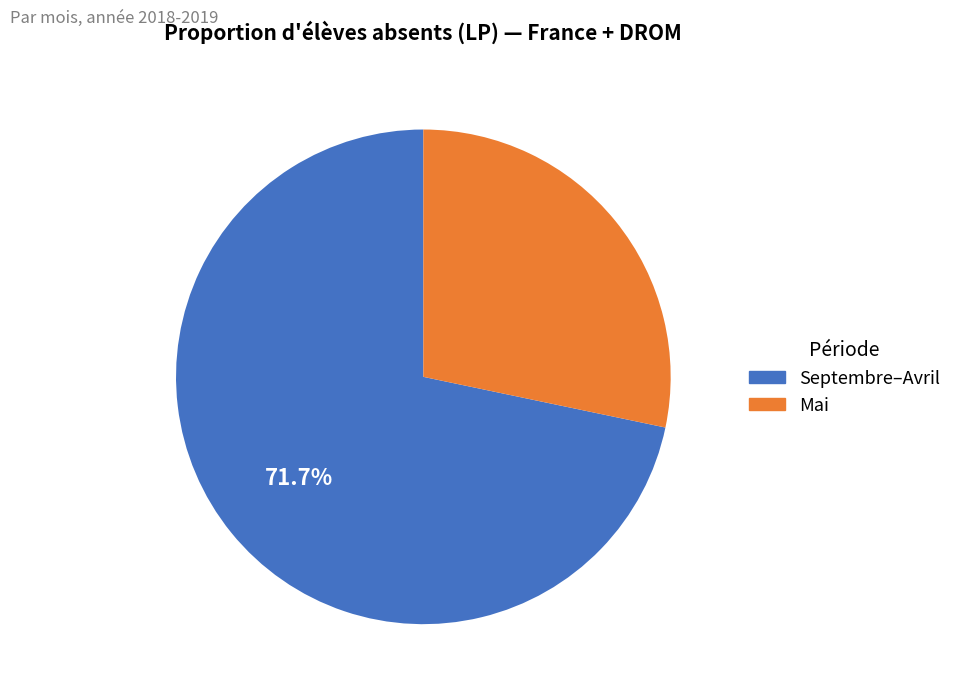

Count the number of slices in the pie.

2